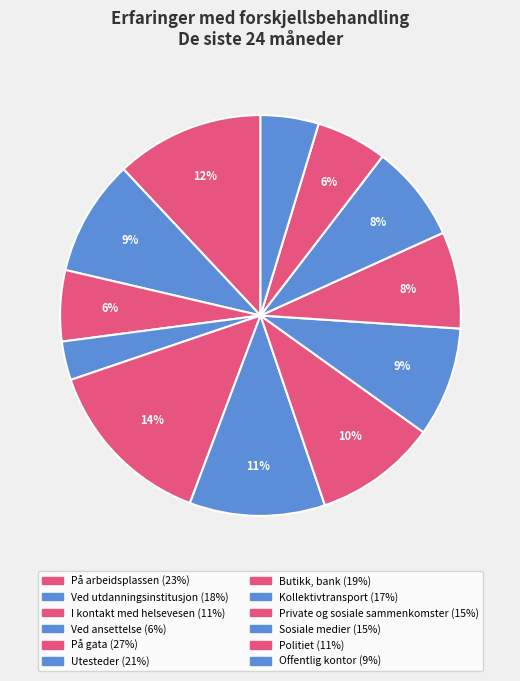

Which slice is the smallest?

Ved ansettelse